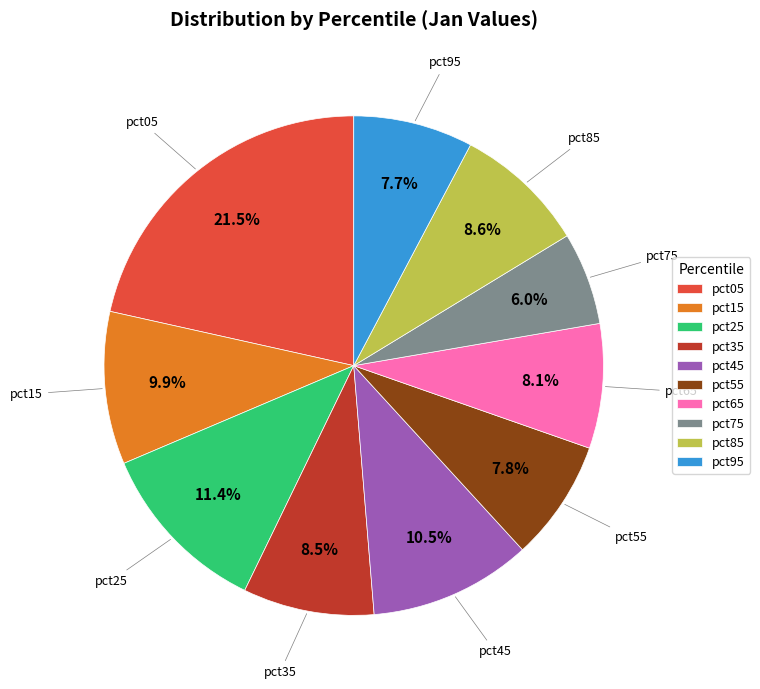

What is the smallest slice in the pie chart?

pct75